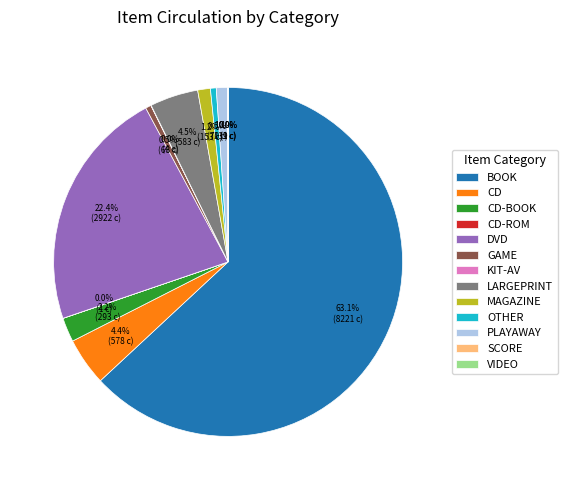

Is there a majority slice in this chart?

Yes